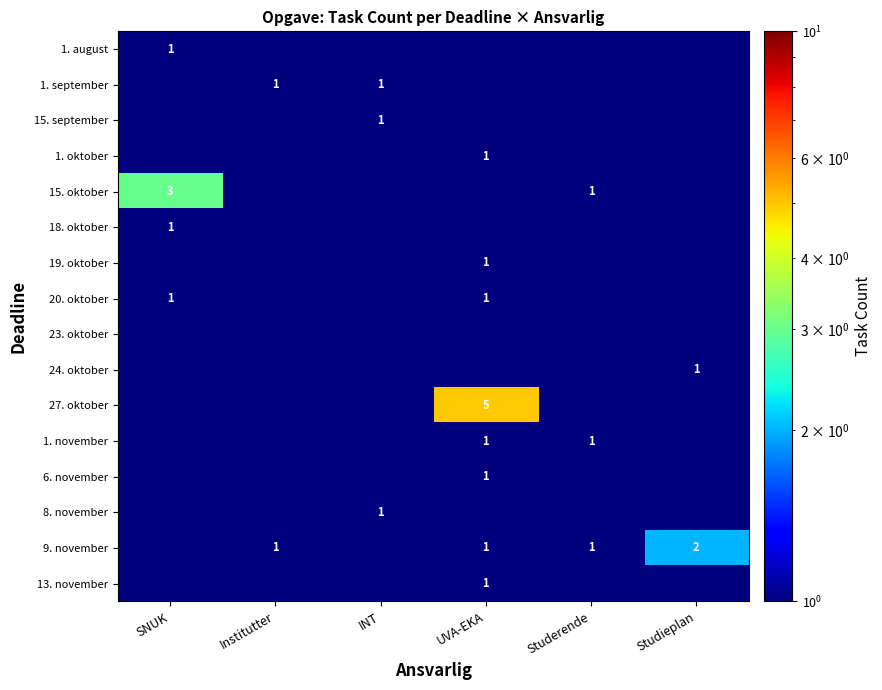

The value of 15. september at INT is 1.0. True or false?

True